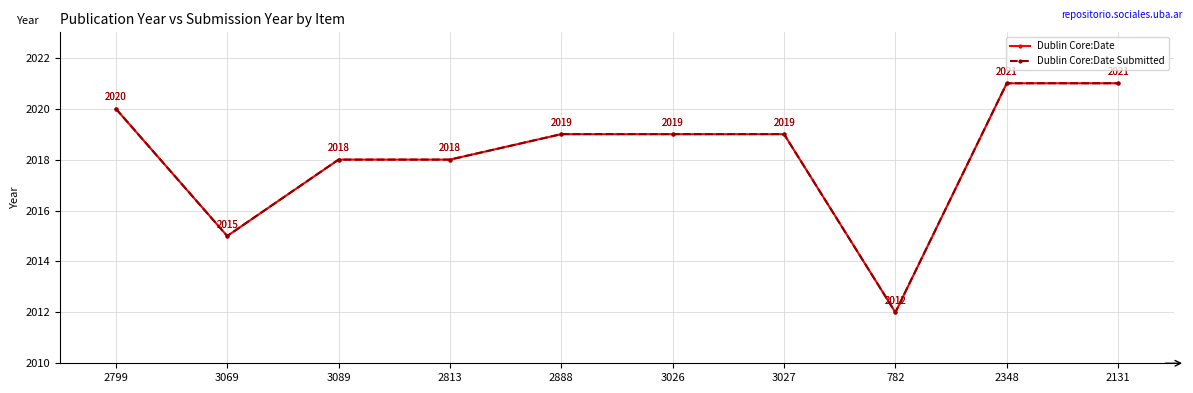

True or false: Dublin Core:Date Submitted and Dublin Core:Date intersect in this chart.

False